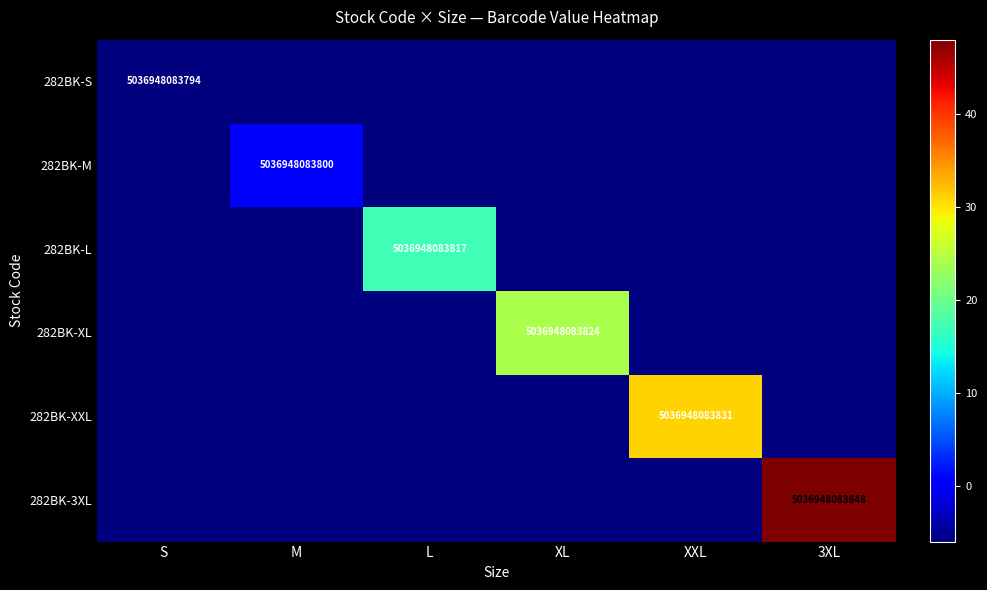

The 282BK-L series shows 3237273134960 at L. True or false?

False